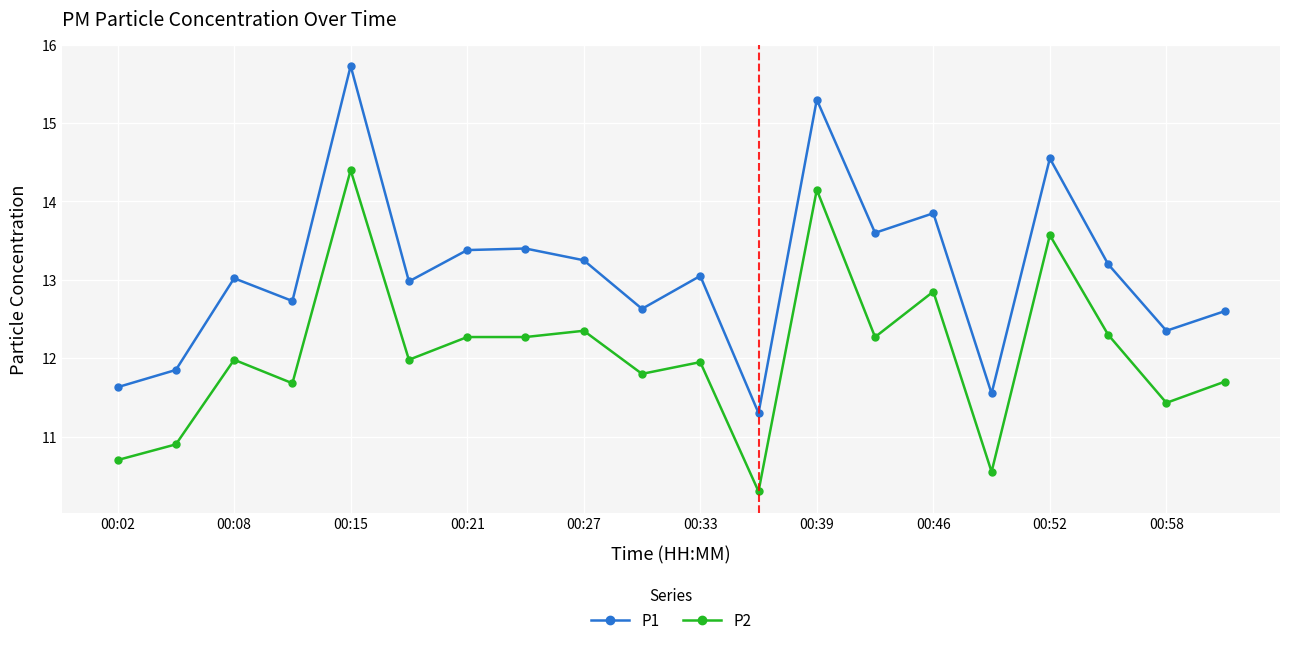

What is the sum of all P2 values?

241.4